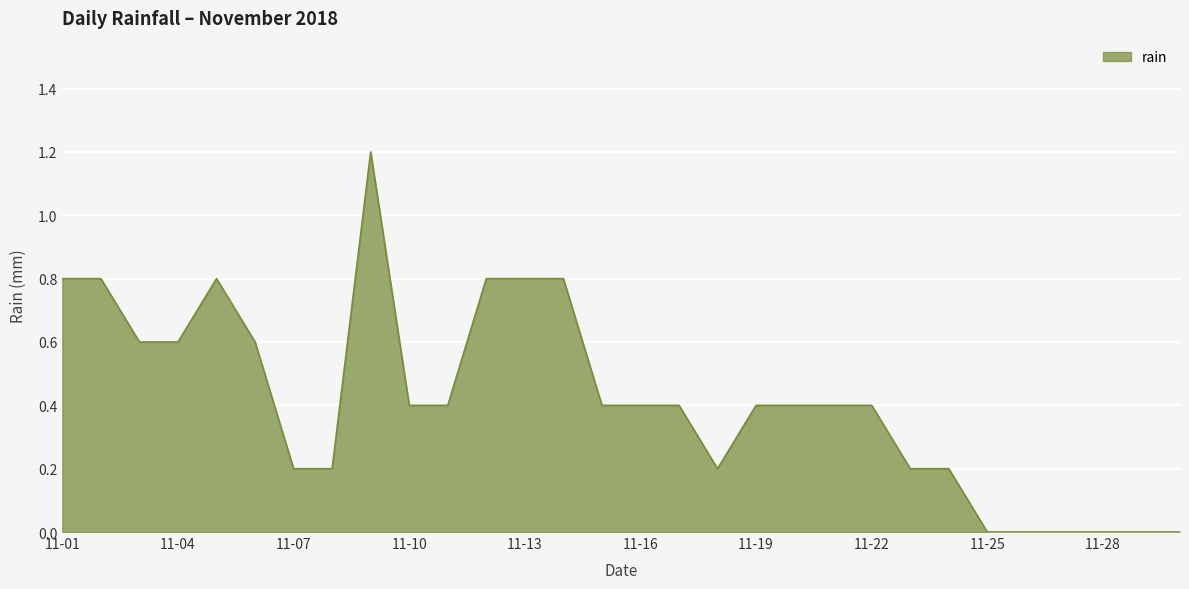

What is the difference between the maximum and minimum values?

1.2